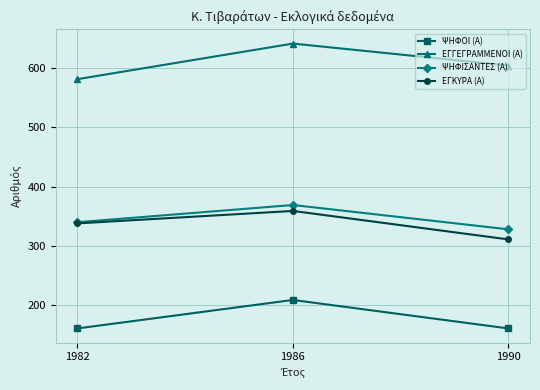

What are all the series names shown in the legend?

ΨΗΦΟΙ (Α), ΕΓΓΕΓΡΑΜΜΕΝΟΙ (Α), ΨΗΦΙΣΑΝΤΕΣ (Α), ΕΓΚΥΡΑ (Α)